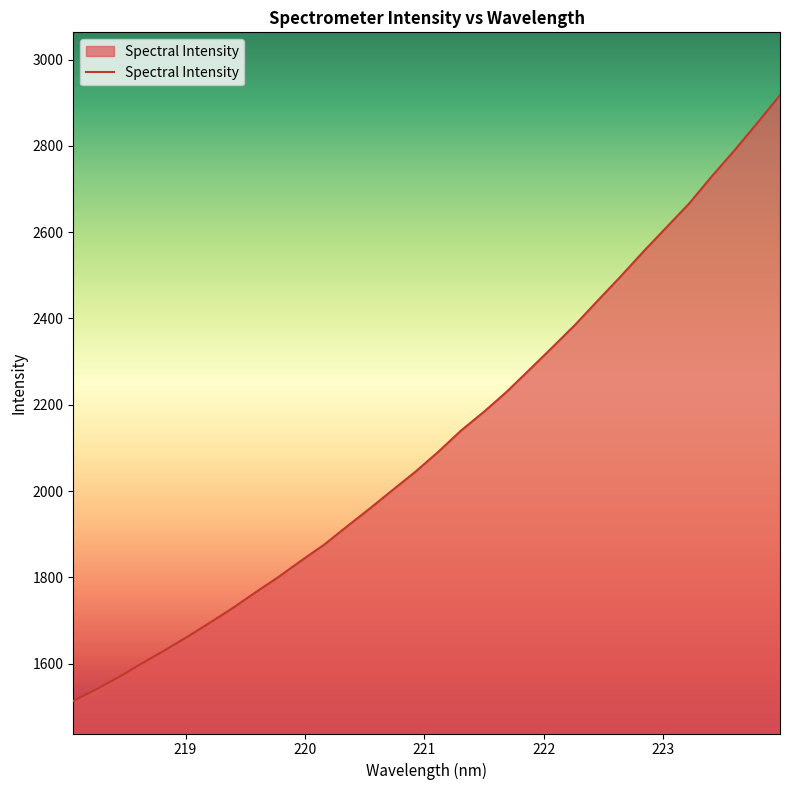

What is the average value?

2120.4